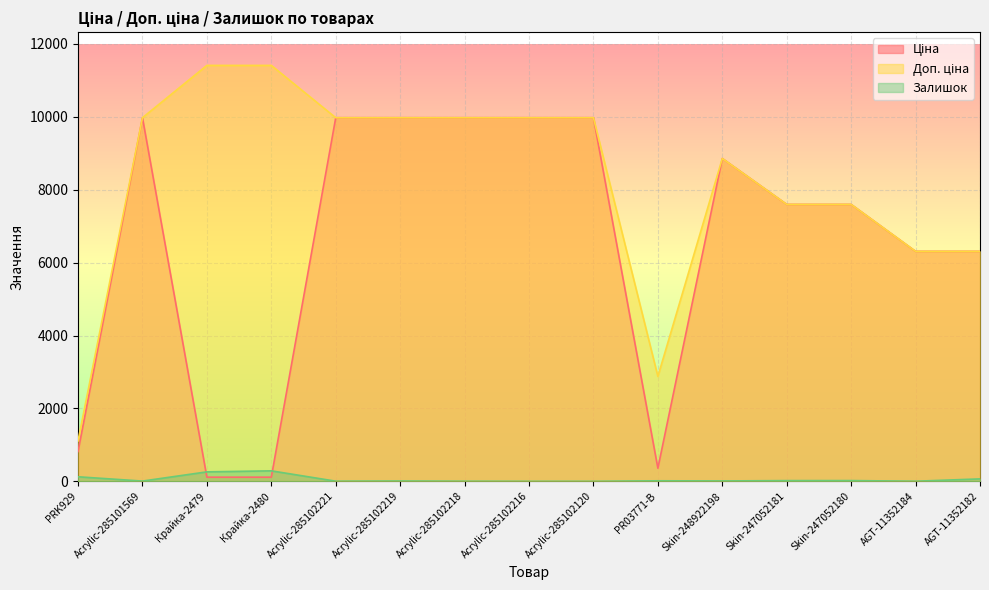

What is the greatest value displayed?

11410.0